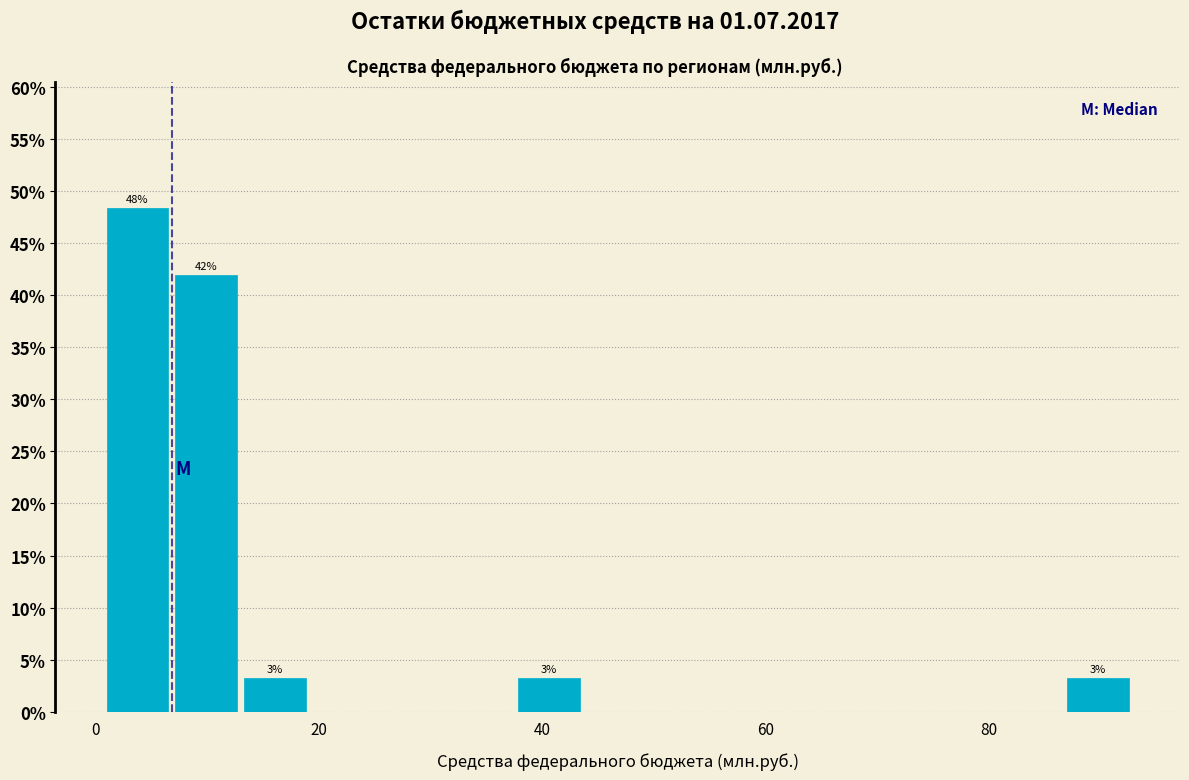

Around what value on the x-axis is the tallest bar? Give the approximate position of its centre, as read against the axis.

4